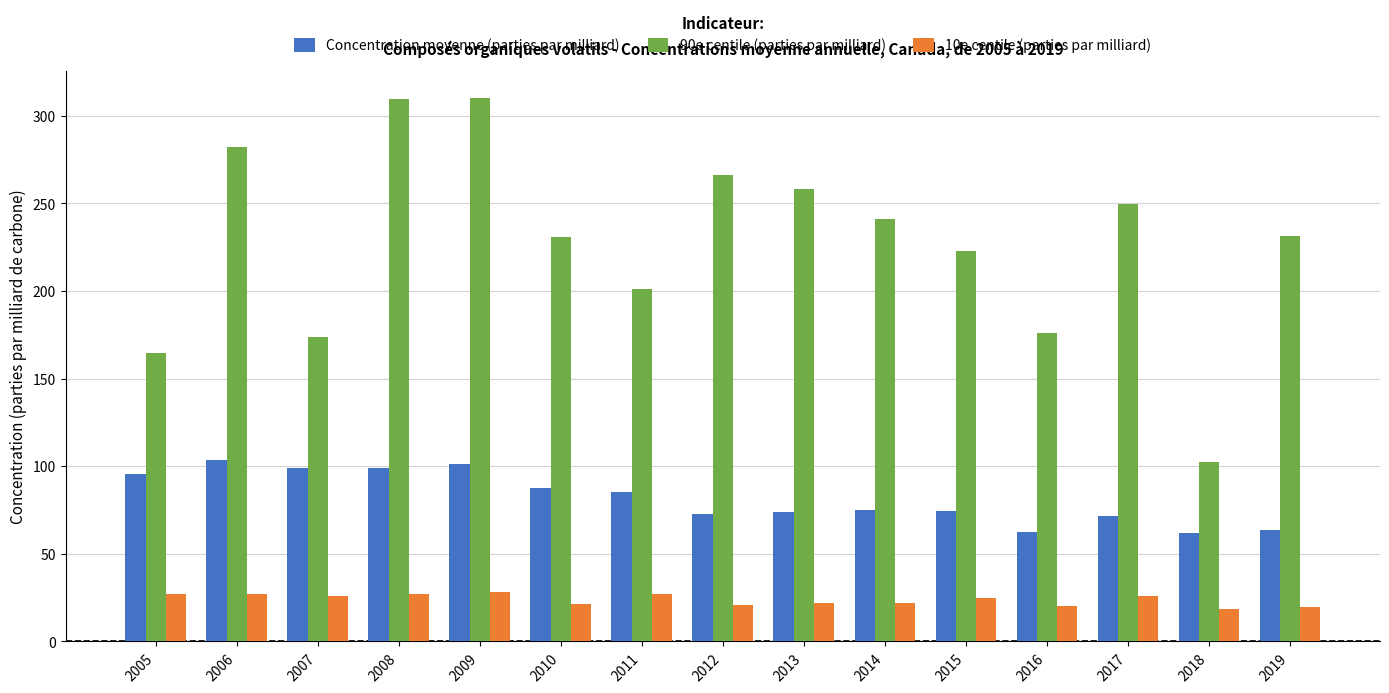

How many values in the 90e centile (parties par milliard) series are below 231?

6